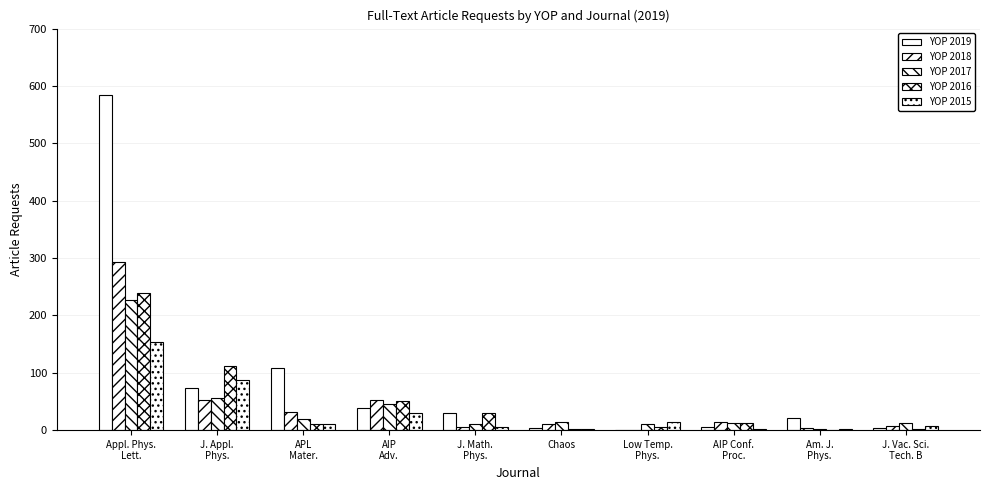

Are the bars horizontal?

No